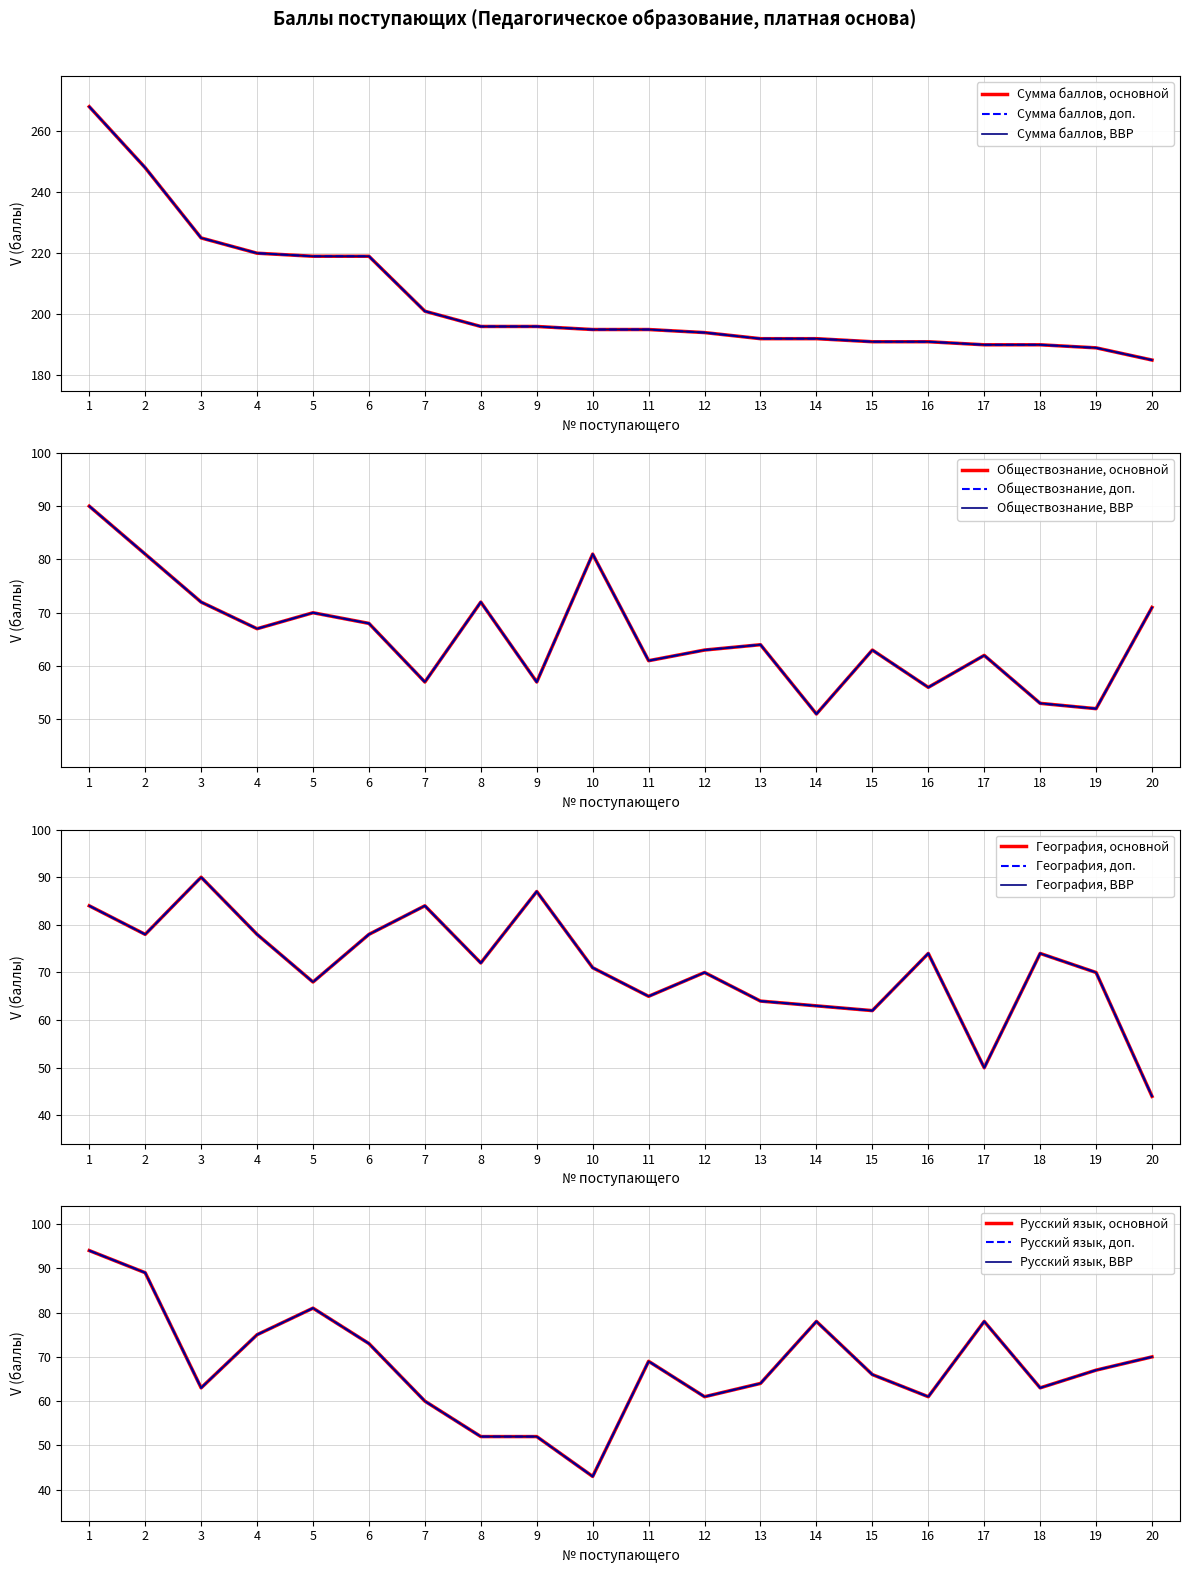

Is this an area chart (filled region under the line)?

No